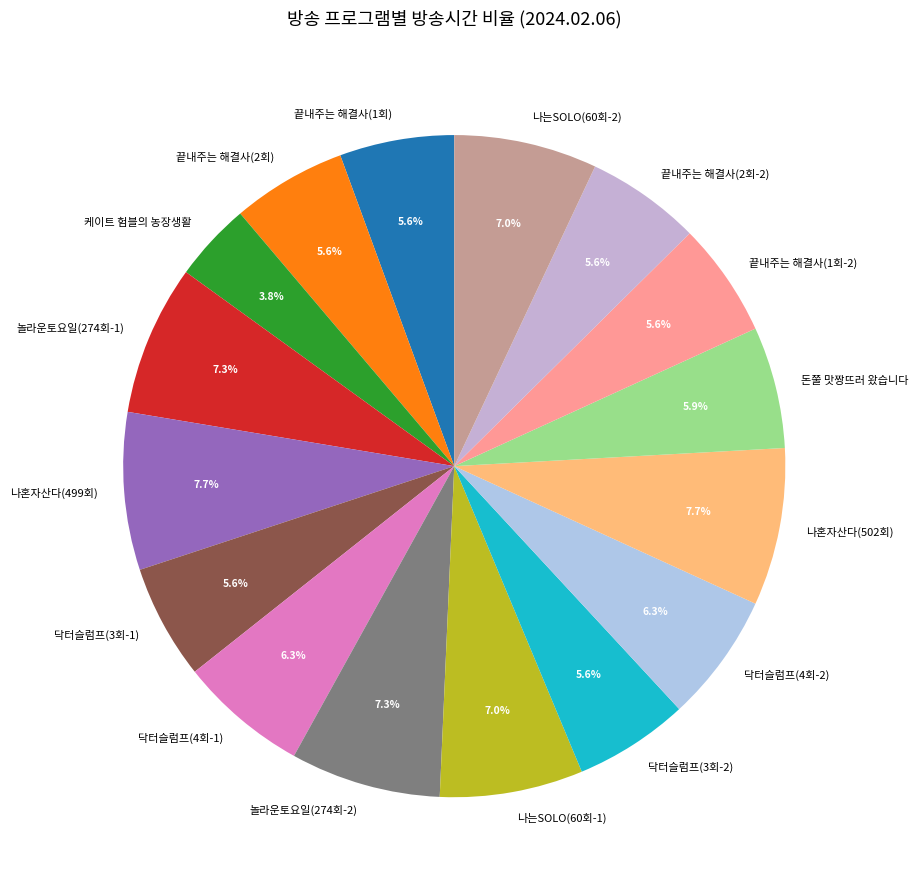

Combined, do 끝내주는 해결사(2회-2) and 돈쭐 맛짱뜨러 왔습니다 account for over 50%?

No